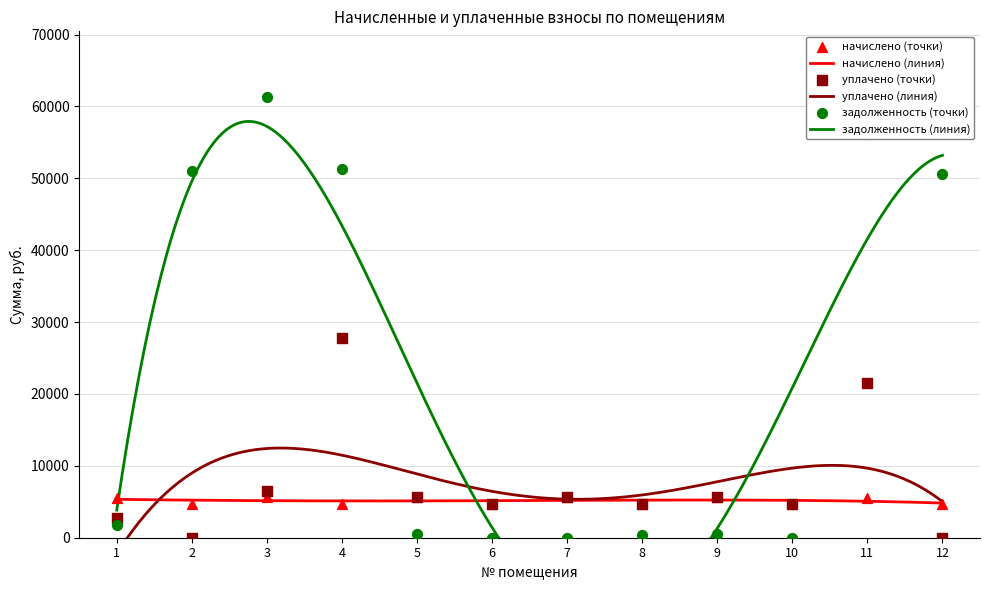

At how many categories does at least one series exceed 32536?

5